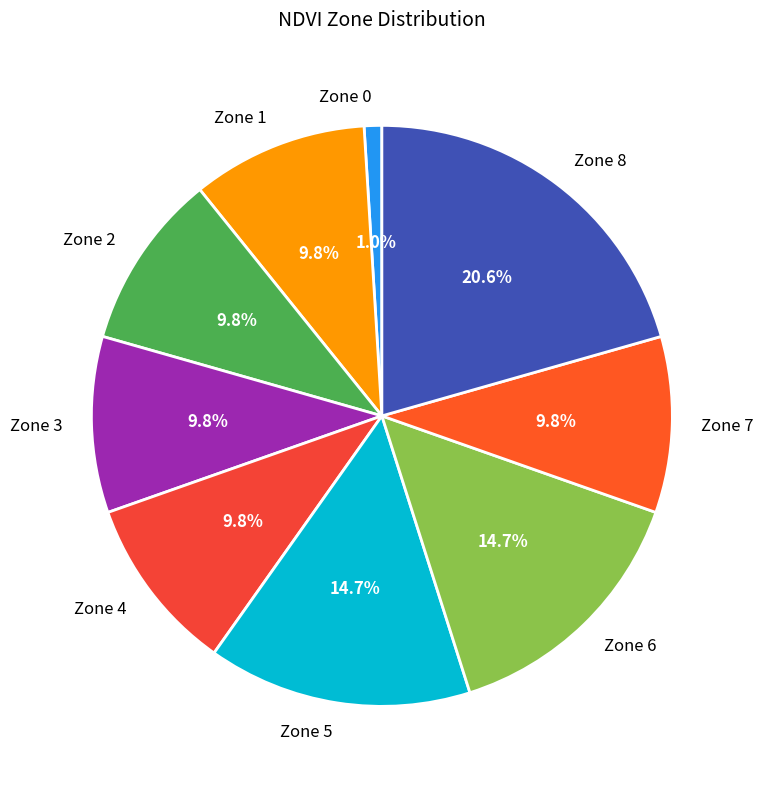

Do Zone 5 and Zone 6 together represent more than half of the pie?

No